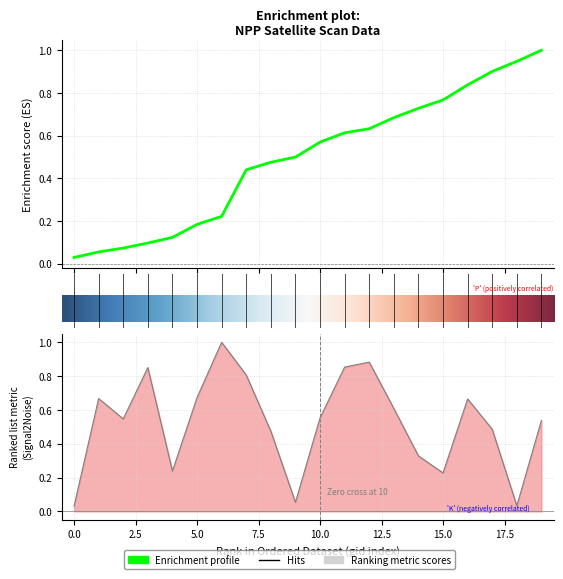

What is the difference between the maximum and minimum values?

1.0